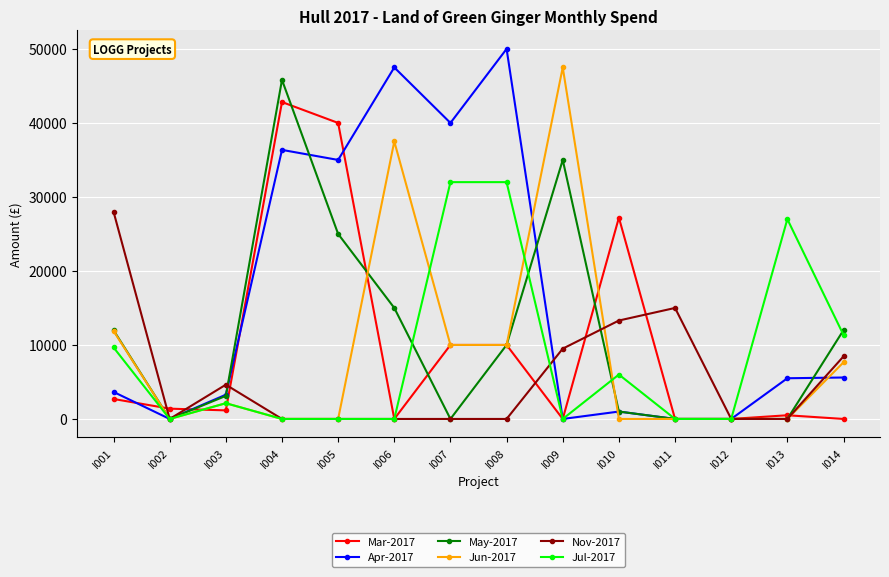

What is the difference between the highest and lowest values at I006?

47500.0